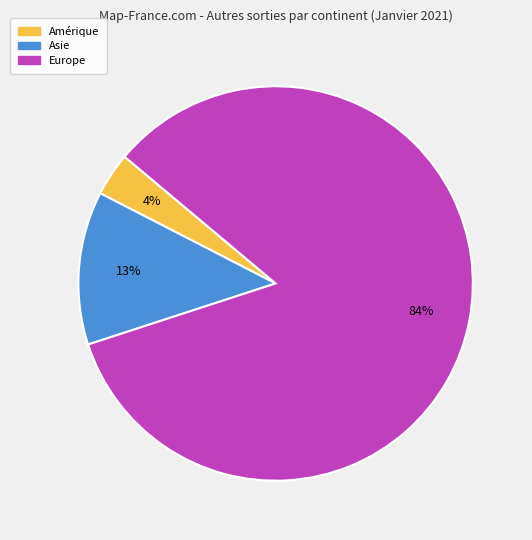

To the nearest percent, what is the average slice percentage?

33%